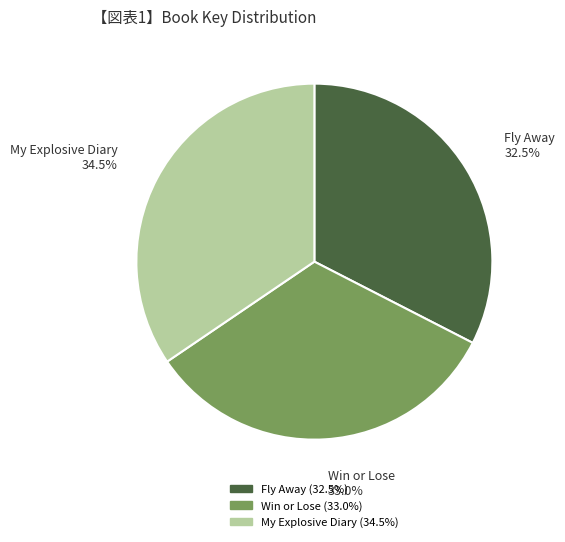

Is there any slice that represents more than half of the pie?

No